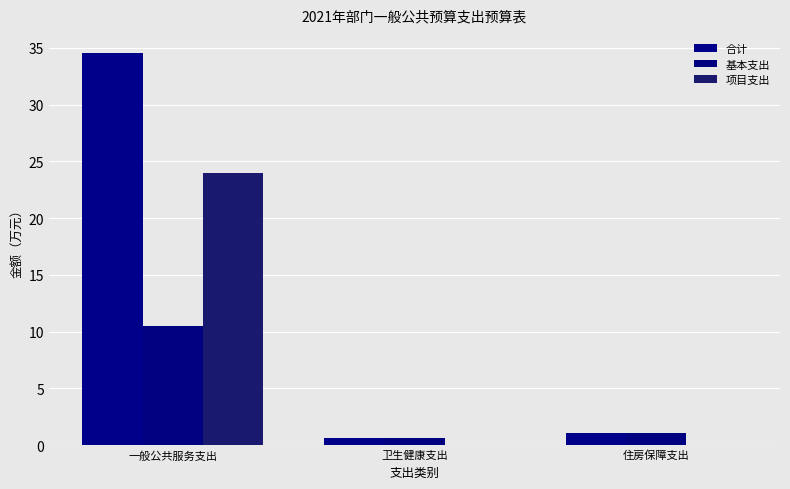

The 合计 series shows 0.2 at 卫生健康支出. True or false?

False